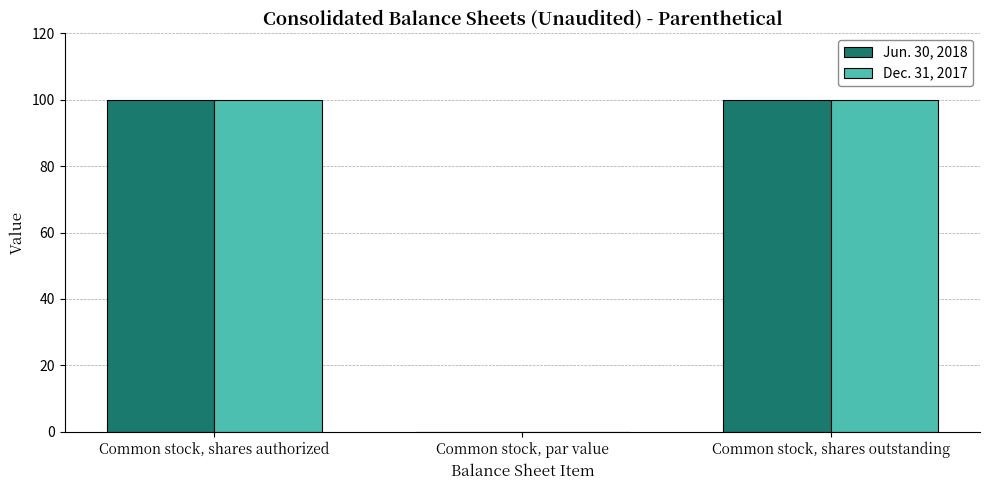

What is the highest value of the Dec. 31, 2017 series?

100.0